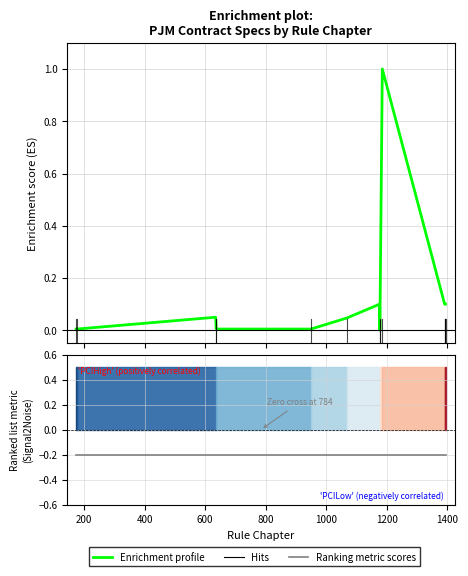

True or false: Ranking metric scores and Enrichment profile cross at least once.

False